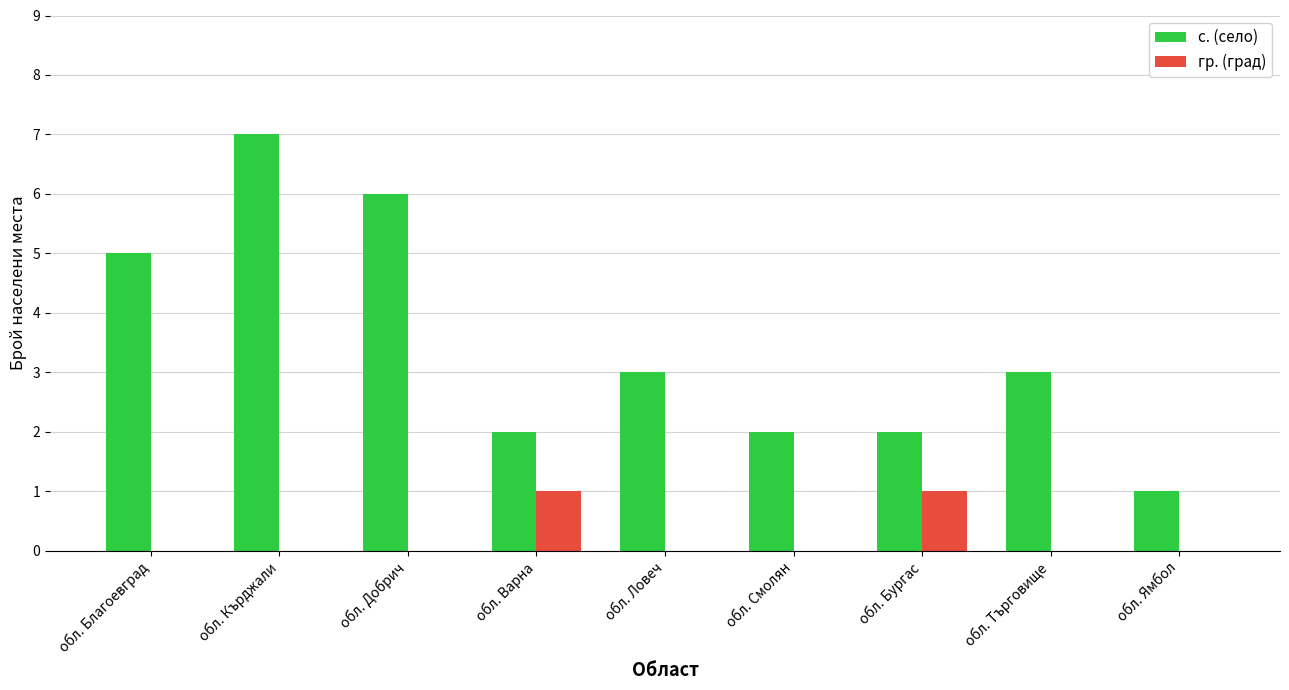

Reading left to right, extract all data points from this chart.

с. (село): обл. Благоевград=5	обл. Кърджали=7	обл. Добрич=6	обл. Варна=2	обл. Ловеч=3	обл. Смолян=2	обл. Бургас=2	обл. Търговище=3	обл. Ямбол=1
гр. (град): обл. Благоевград=0	обл. Кърджали=0	обл. Добрич=0	обл. Варна=1	обл. Ловеч=0	обл. Смолян=0	обл. Бургас=1	обл. Търговище=0	обл. Ямбол=0